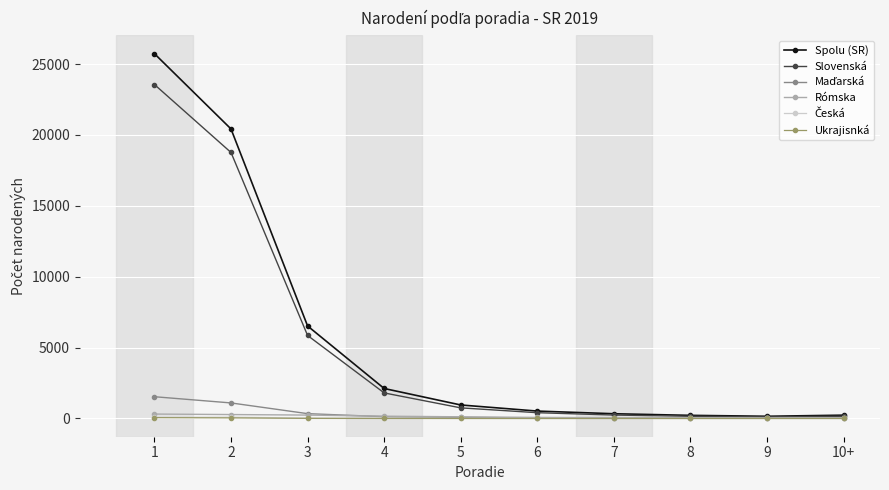

Between 2 and 7, which series saw the biggest shift?

Spolu (SR)